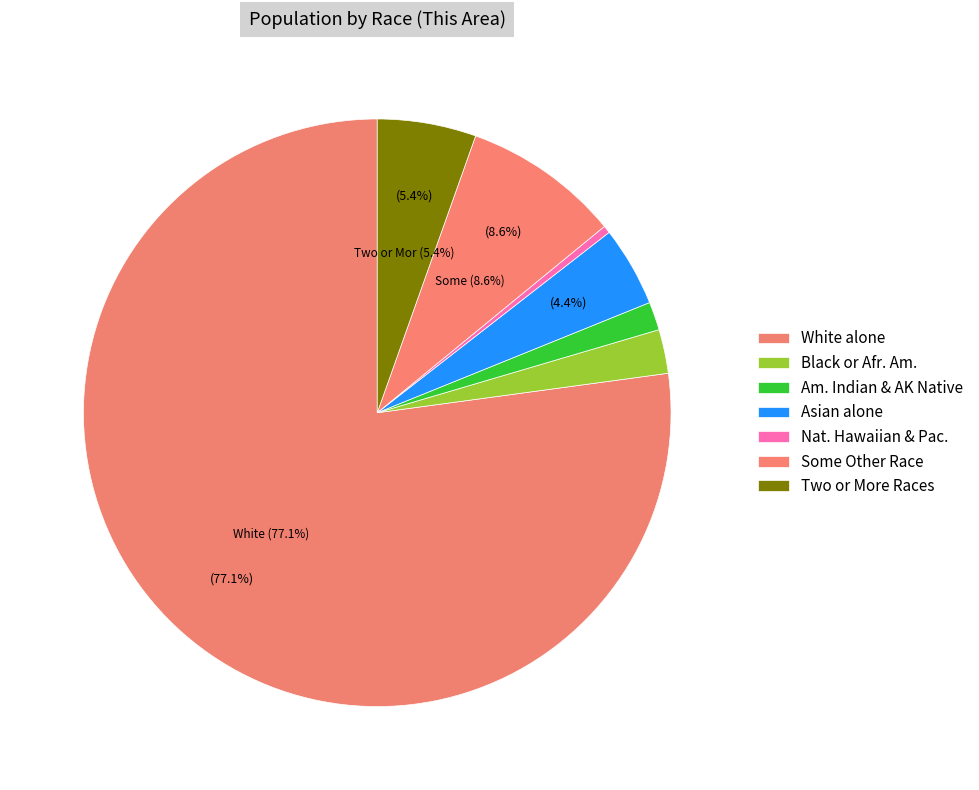

How many slices are in this pie chart?

7